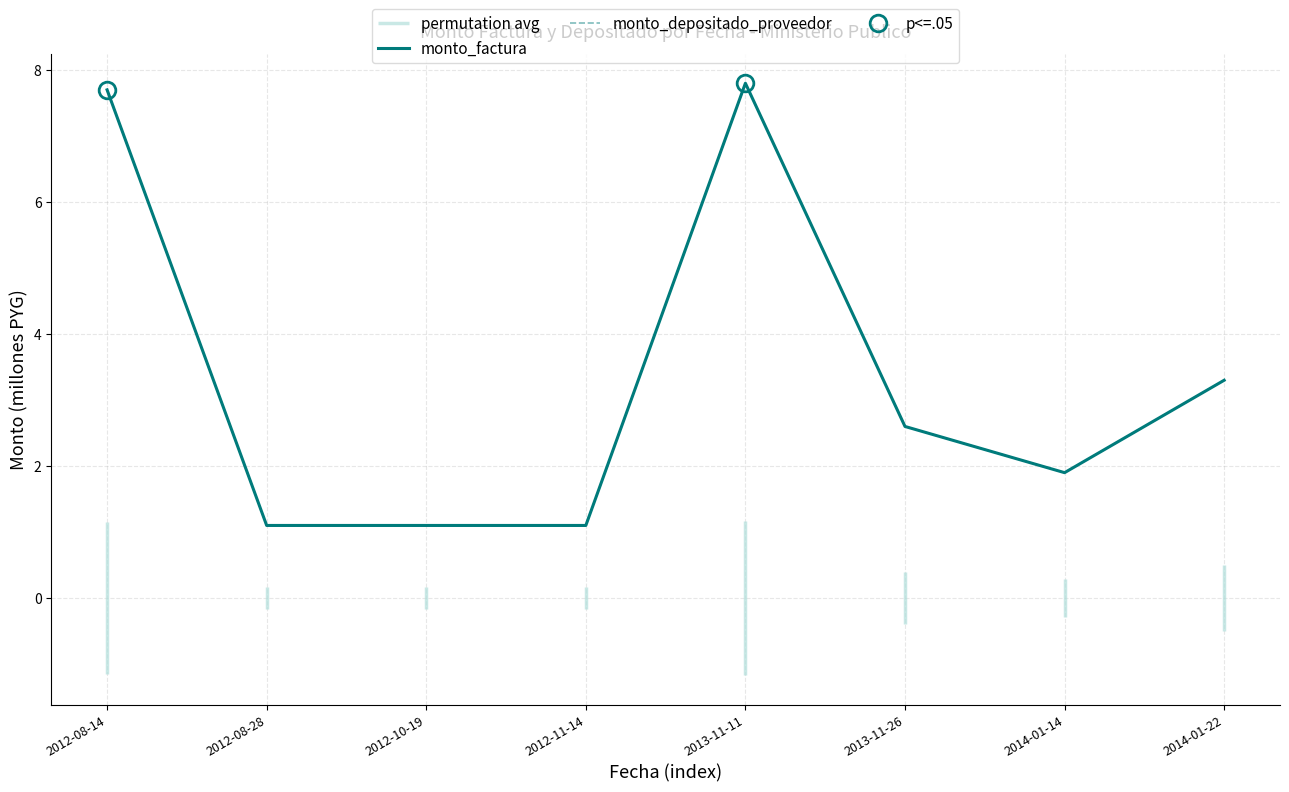

What is the difference between the second highest and minimum values in the monto_factura series?

6.6